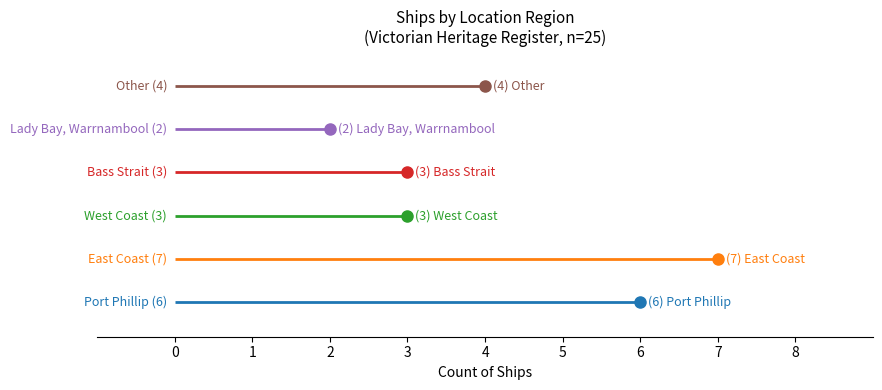

Is it true that the value at Lady Bay is 3?

False